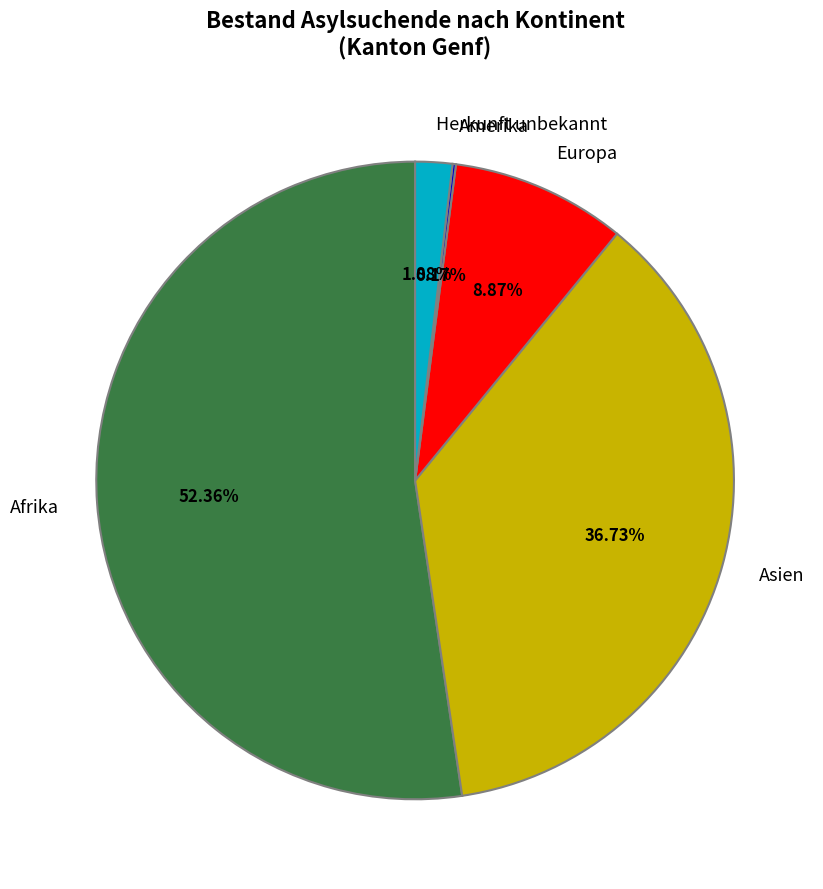

To the nearest percent, what portion does Afrika represent?

52%